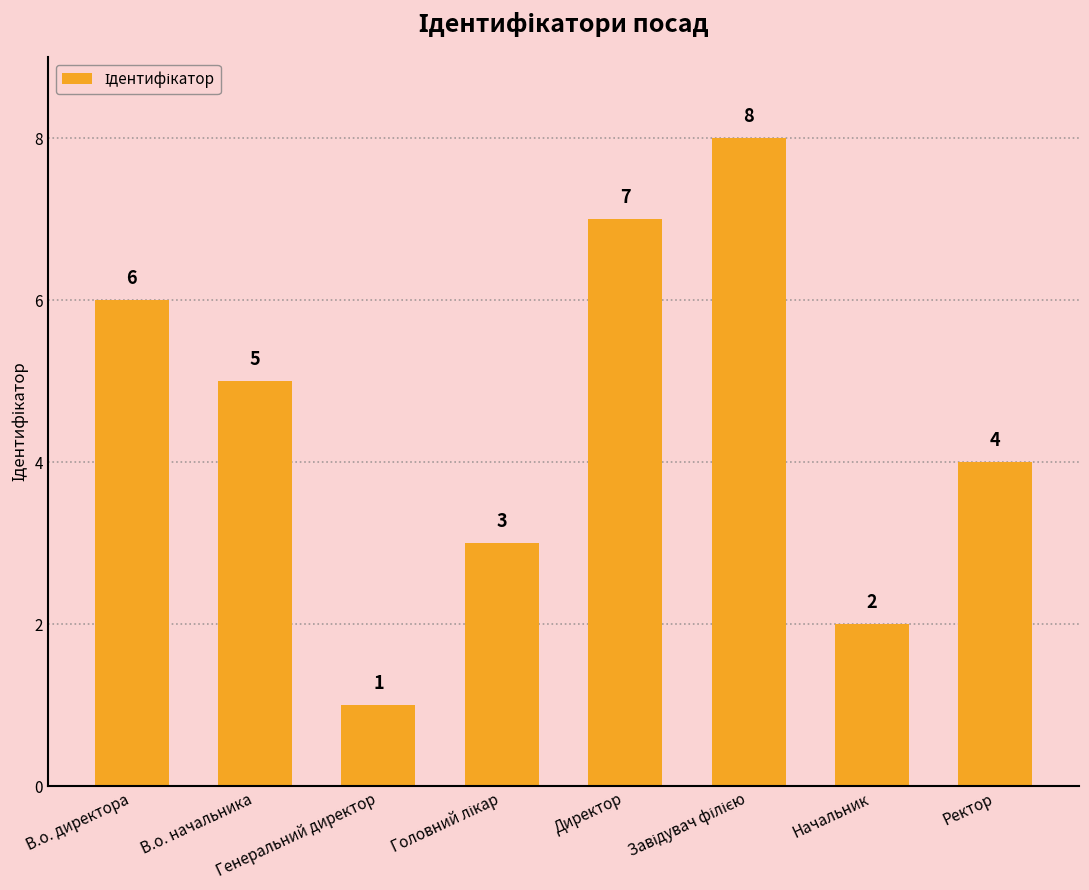

What is the greatest value displayed?

8